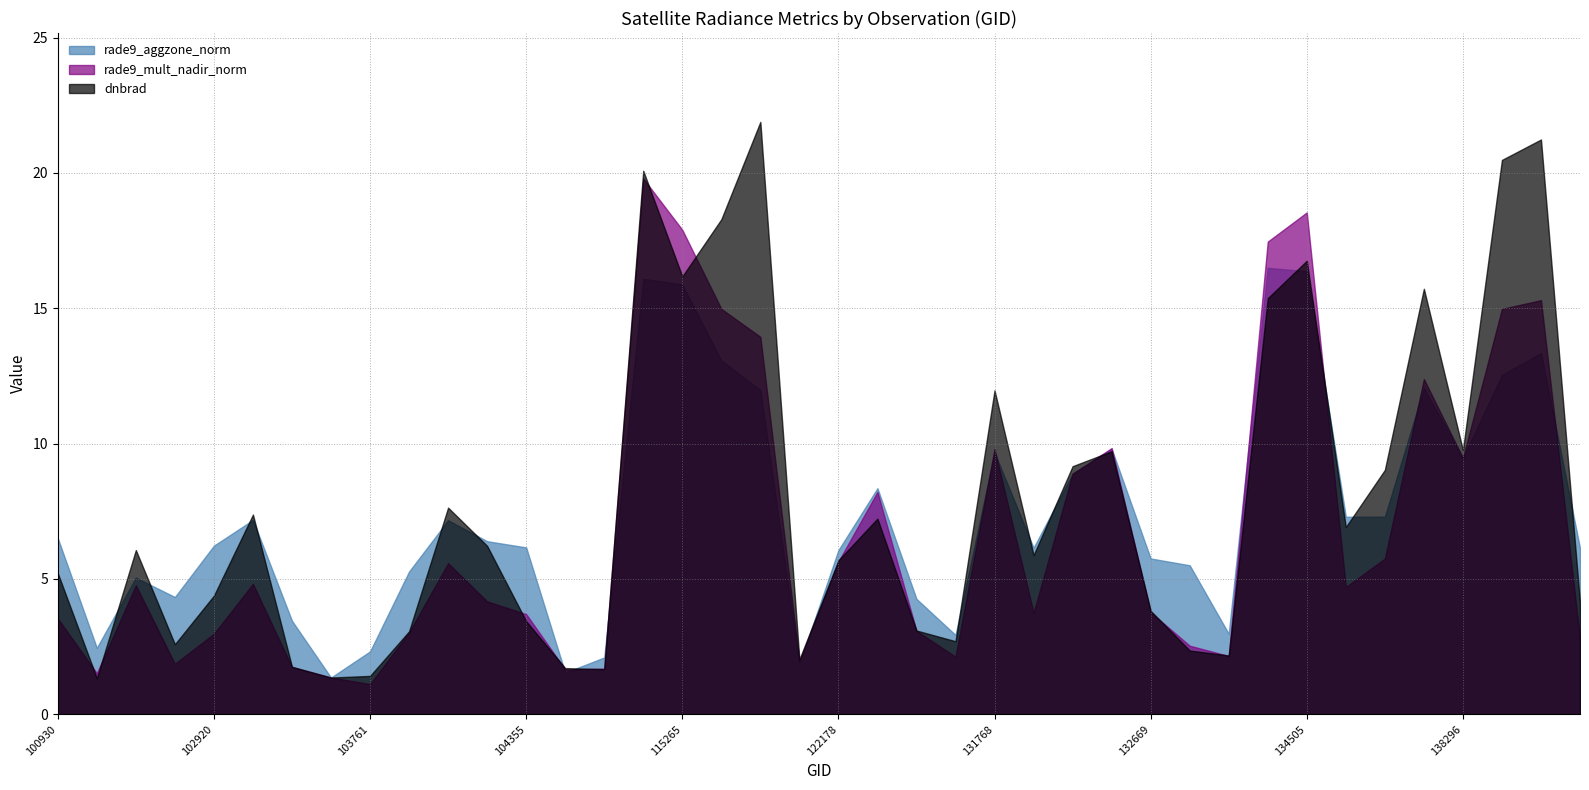

What are all the series names shown in the legend?

rade9_aggzone_norm, rade9_mult_nadir_norm, dnbrad